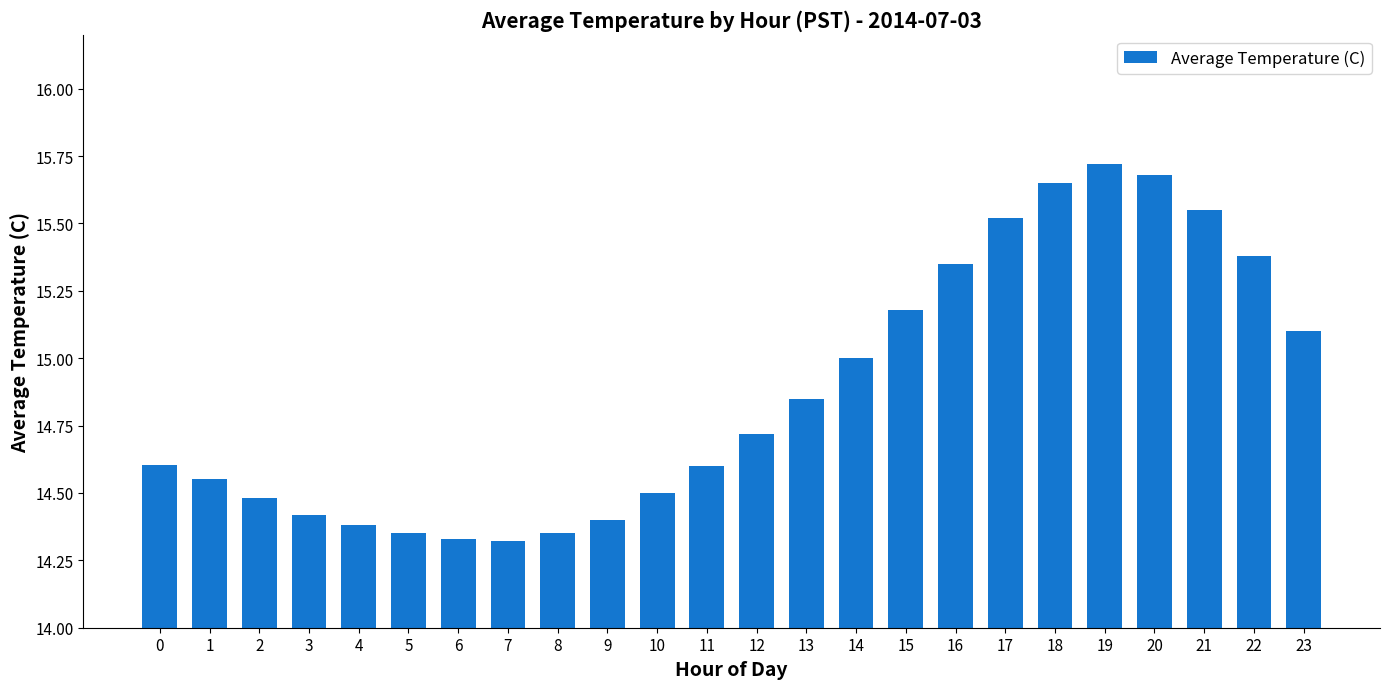

True or false: the data shows 7.8 at 16.

False